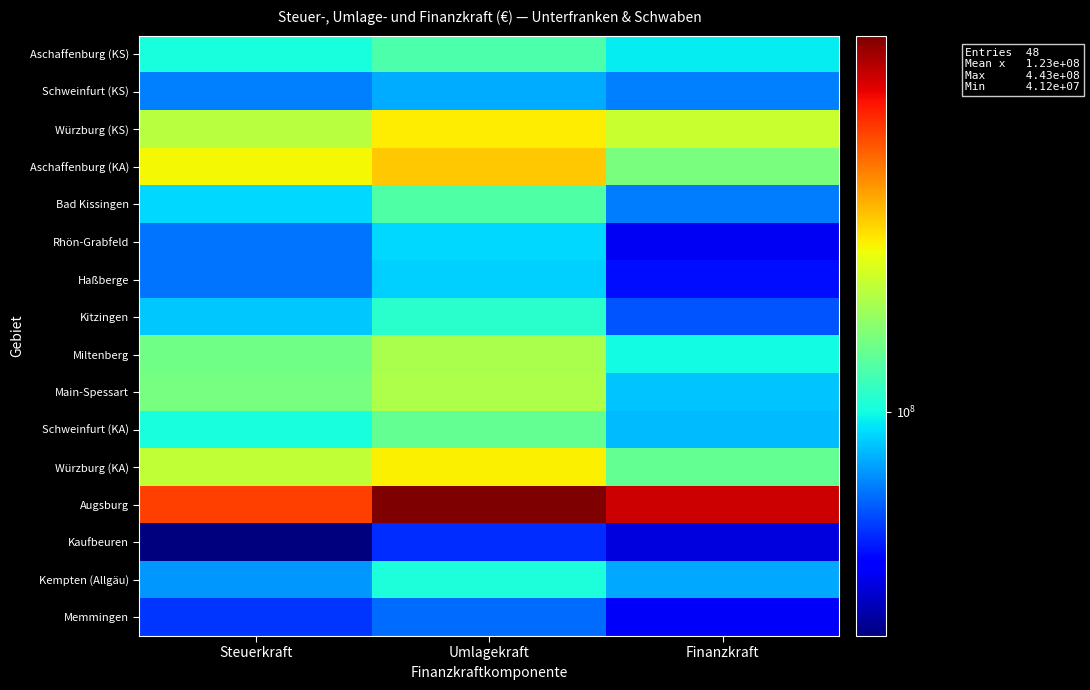

What is the smallest value displayed?

41152892